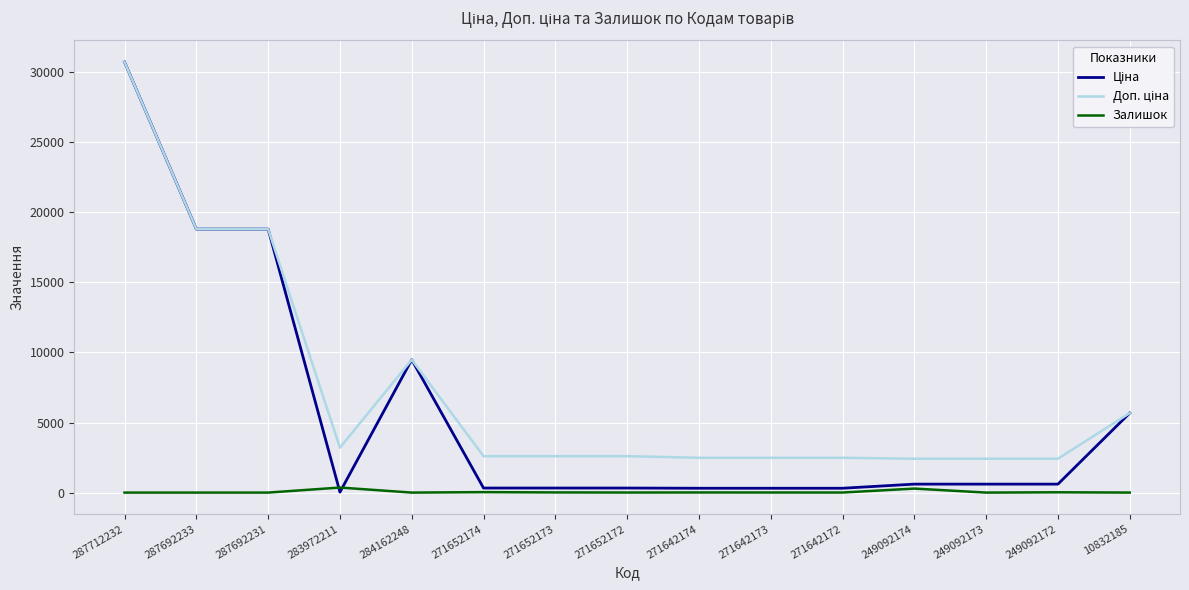

At which category is the sum across all series the highest?

287712232